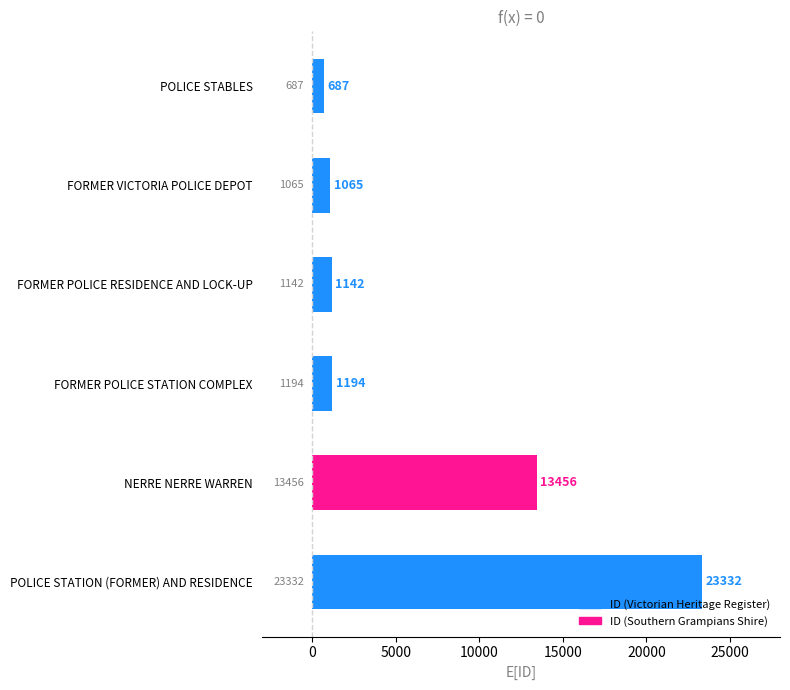

What is the approximate value at FORMER POLICE RESIDENCE AND LOCK-UP, to the nearest 50?

1150